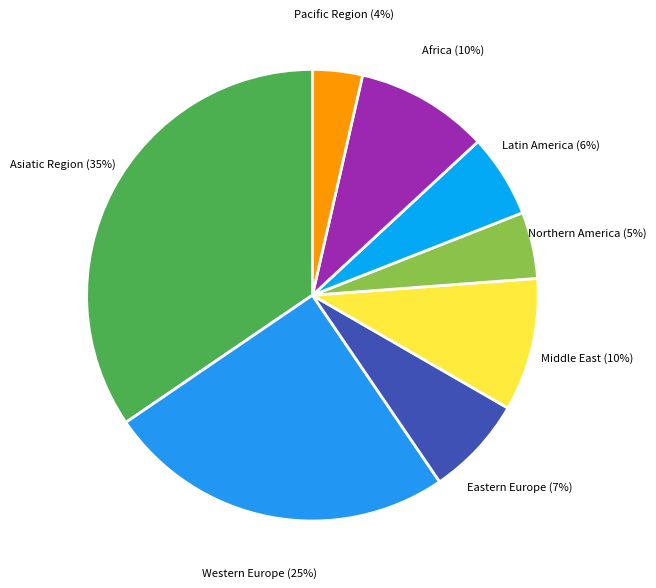

Count the number of slices in the pie.

8